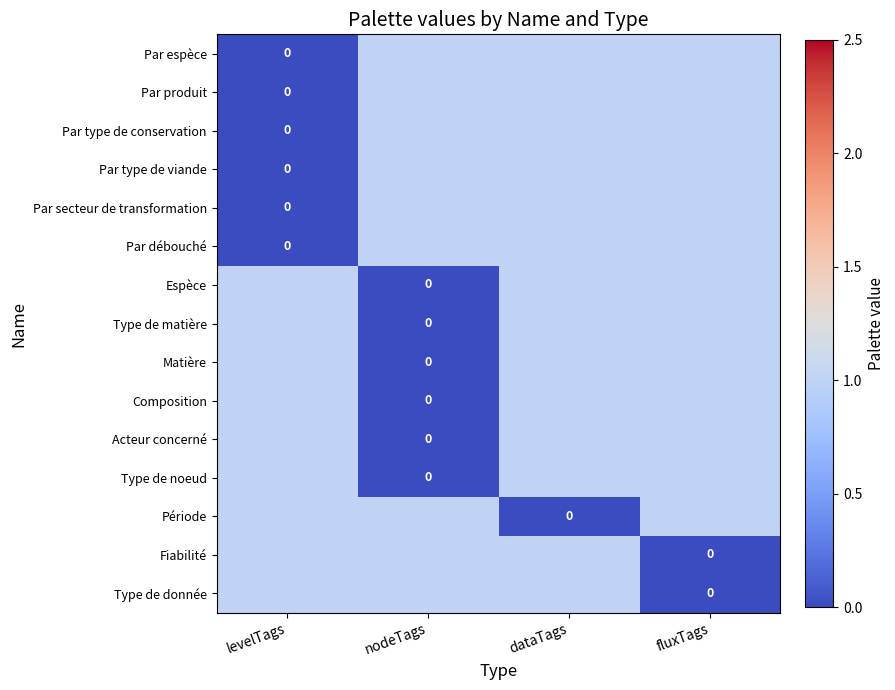

What is the sum of all Par débouché values?

3